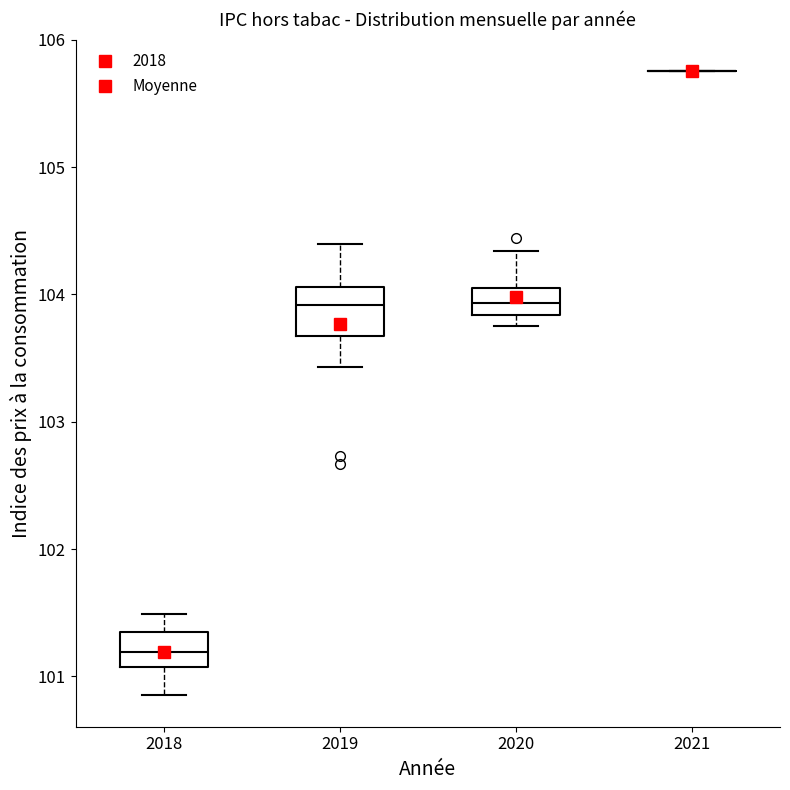

Where is the upper edge of the box at x = 2020 on the y-axis? The values are not printed on the chart, so give them approximately, as read against the axis.

104.1